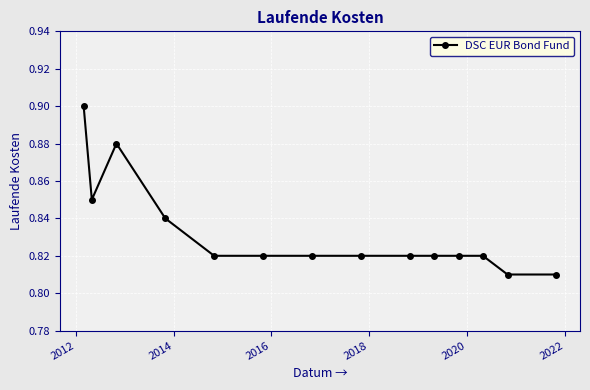

Count the values in the range 0 to 1.

14